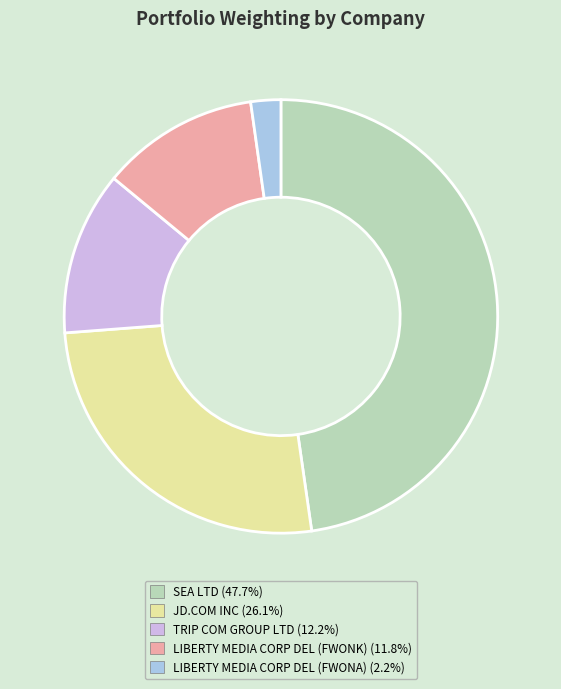

Between LIBERTY MEDIA CORP DEL (FWONK) and LIBERTY MEDIA CORP DEL (FWONA), which is larger?

LIBERTY MEDIA CORP DEL (FWONK)